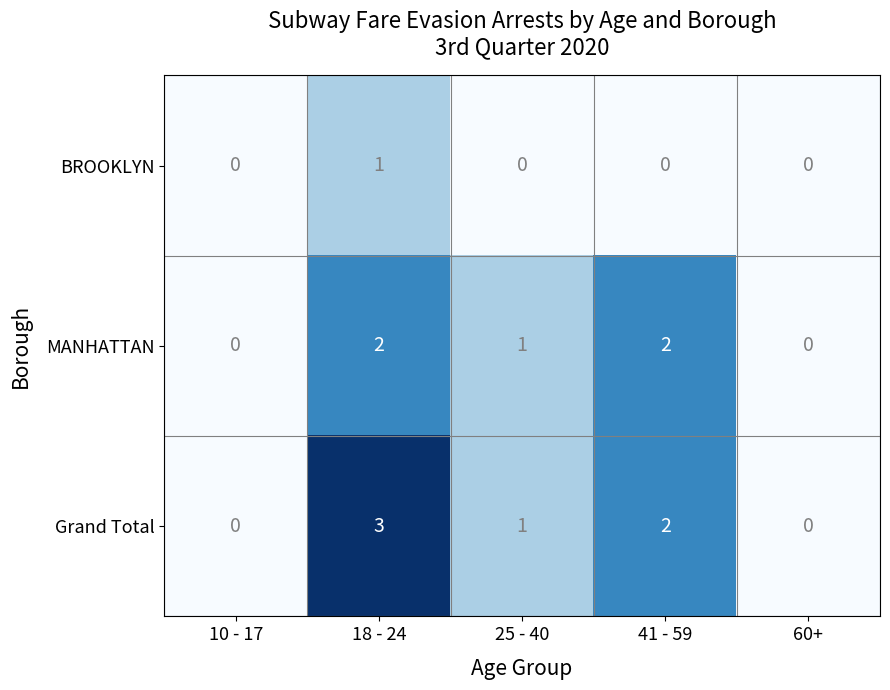

At which category is the sum across all series the highest?

18 - 24